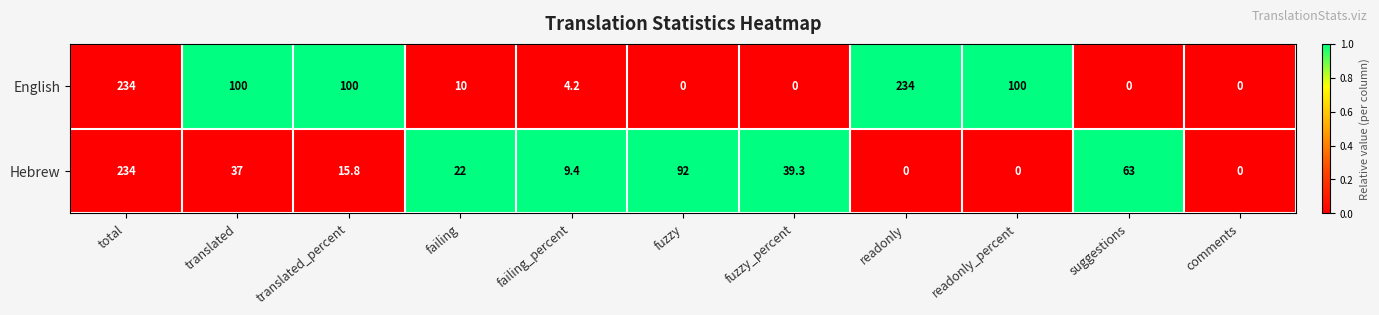

Is it true that Hebrew equals 15.8 at failing_percent?

False